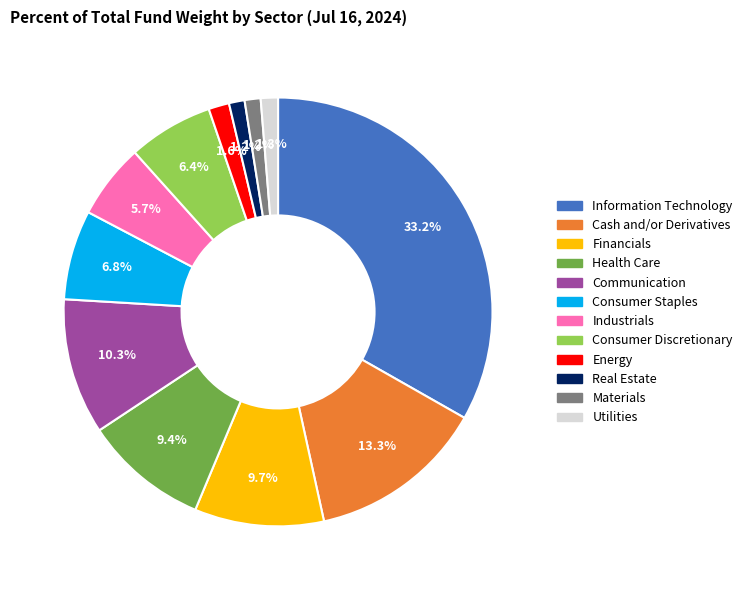

Is it true that Cash and/or Derivatives is 13% of the pie?

True